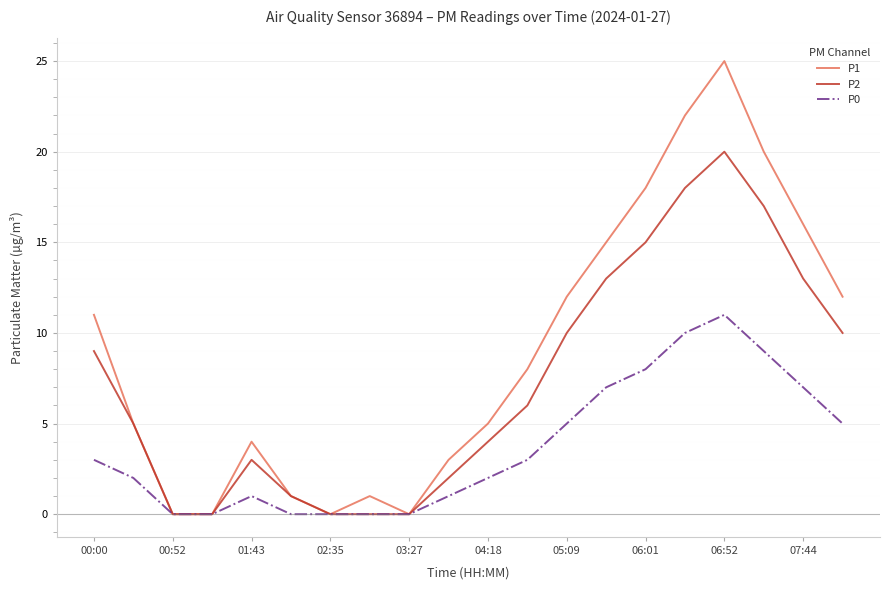

Which series has the largest range (max minus min)?

P1